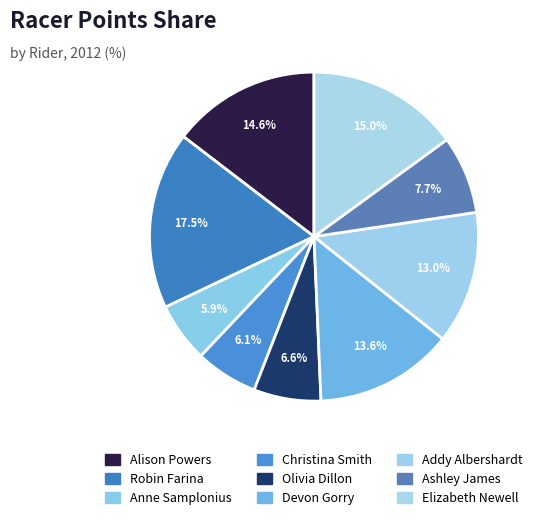

How many segments does this pie chart have?

9